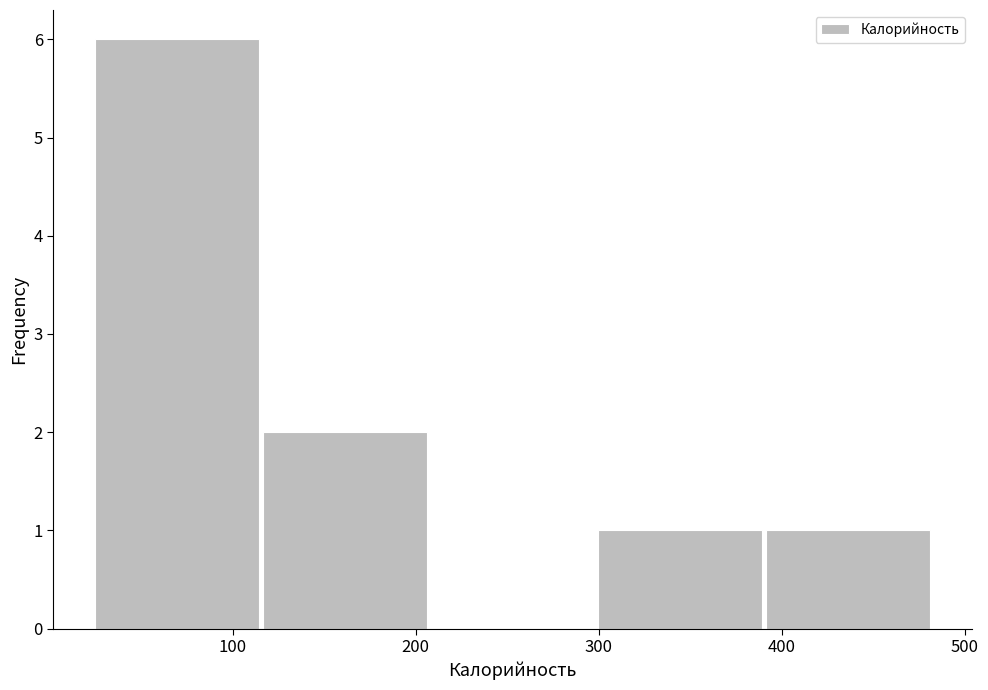

How tall is the bar that spans 300 to 390 on the x-axis? Neither the bar edges nor the heights are printed on the chart, so give them approximately, as read against the axes.

1